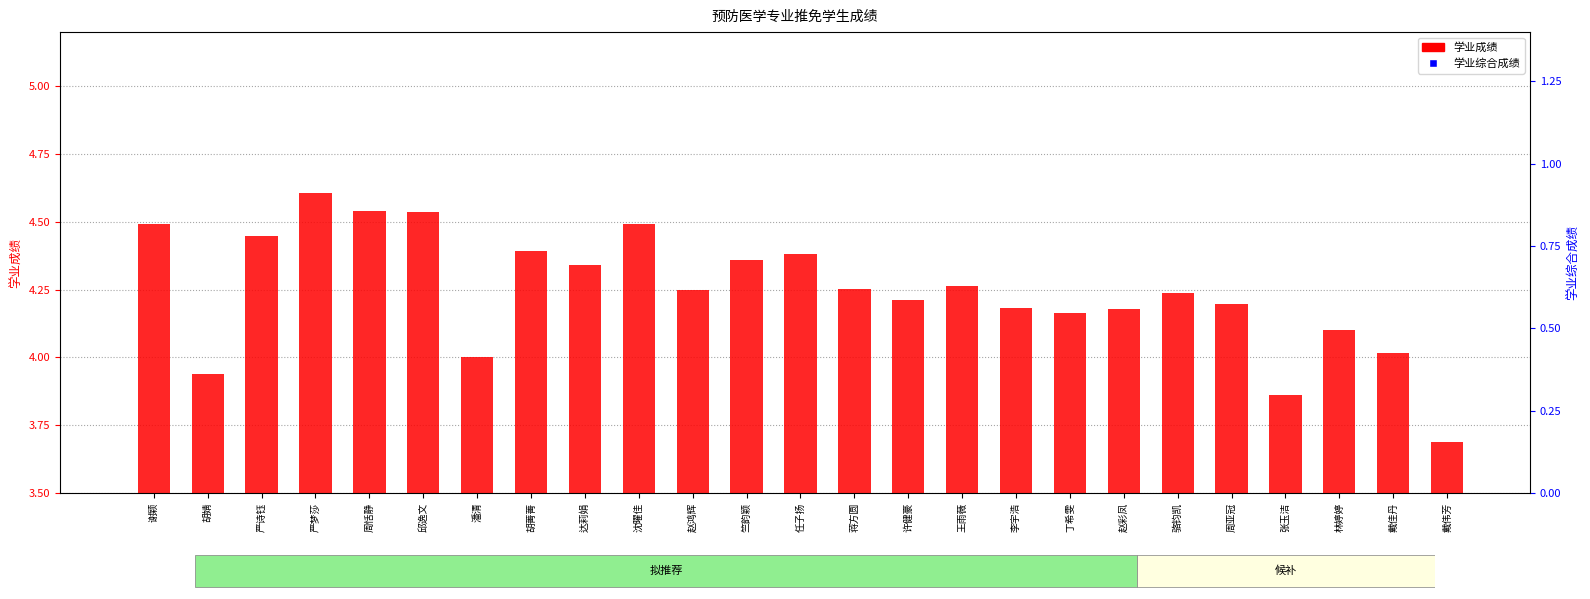

Which series has the largest total across all categories?

学业综合成绩